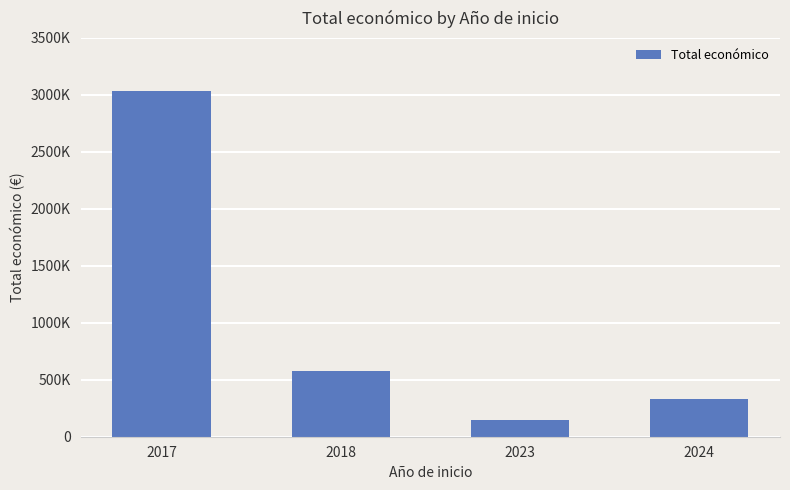

Does the chart contain any negative values?

No